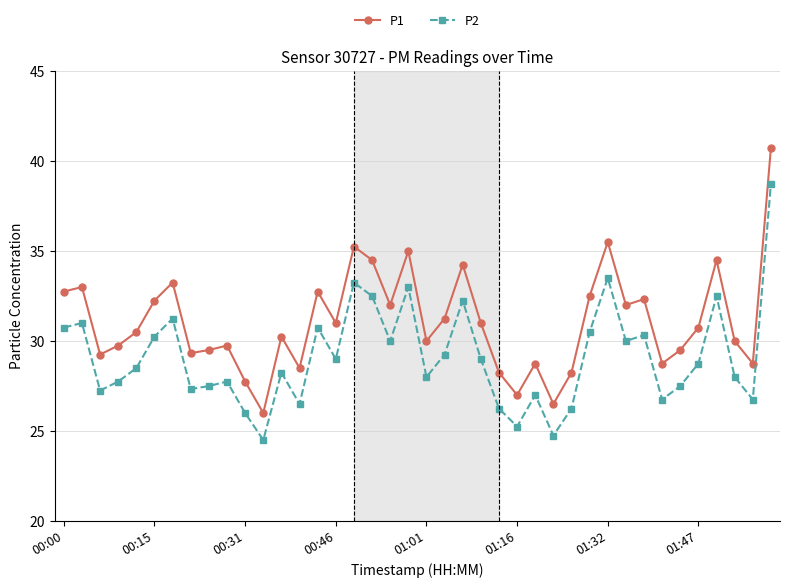

True or false: P2 has more than 2 points higher than both neighbors.

True